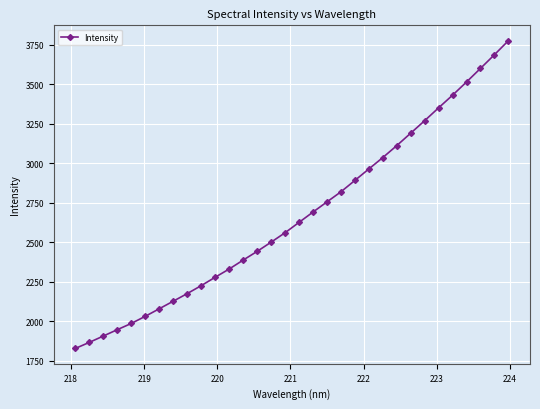

What is the smallest value displayed?

1827.2